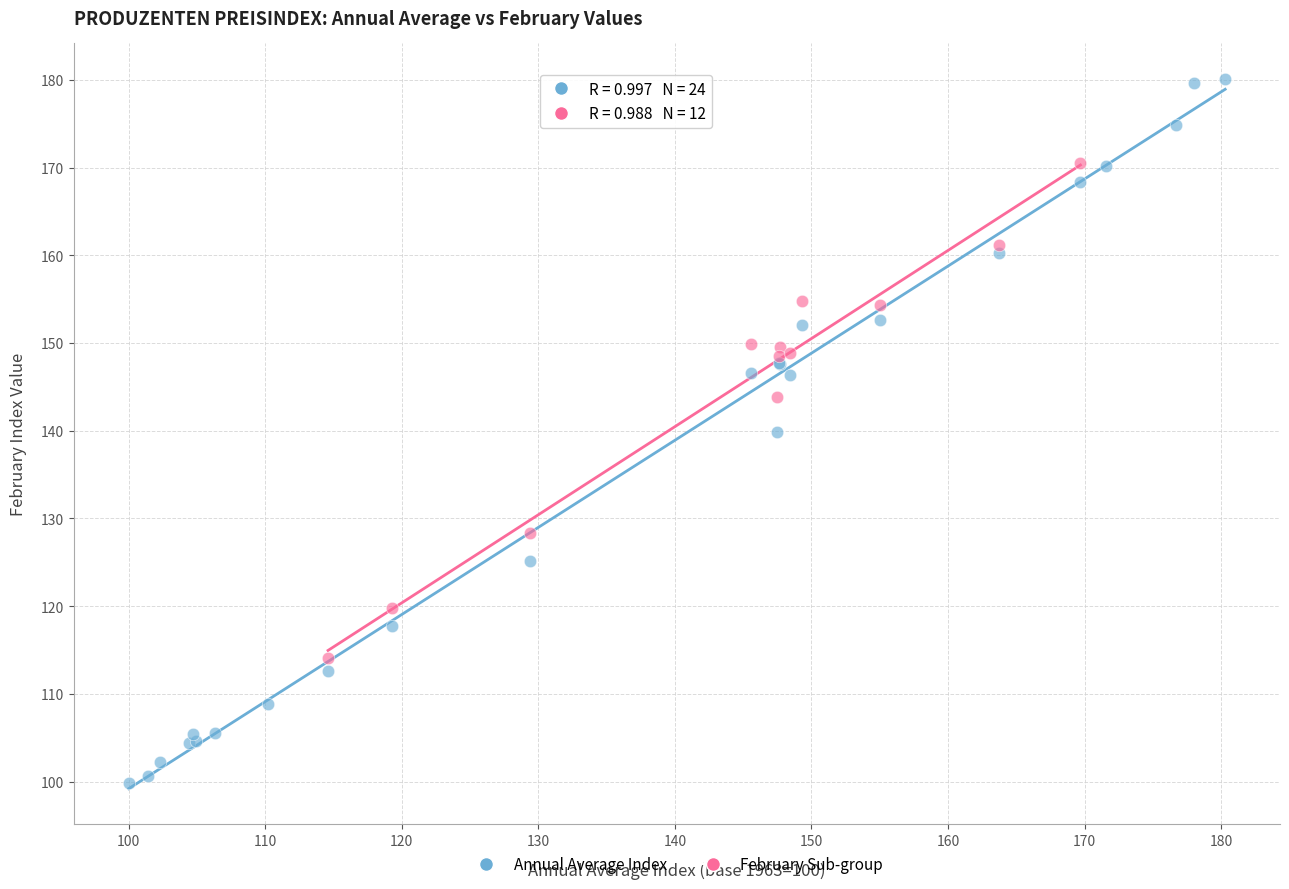

Which series reaches the maximum Y coordinate?

Annual Average Index